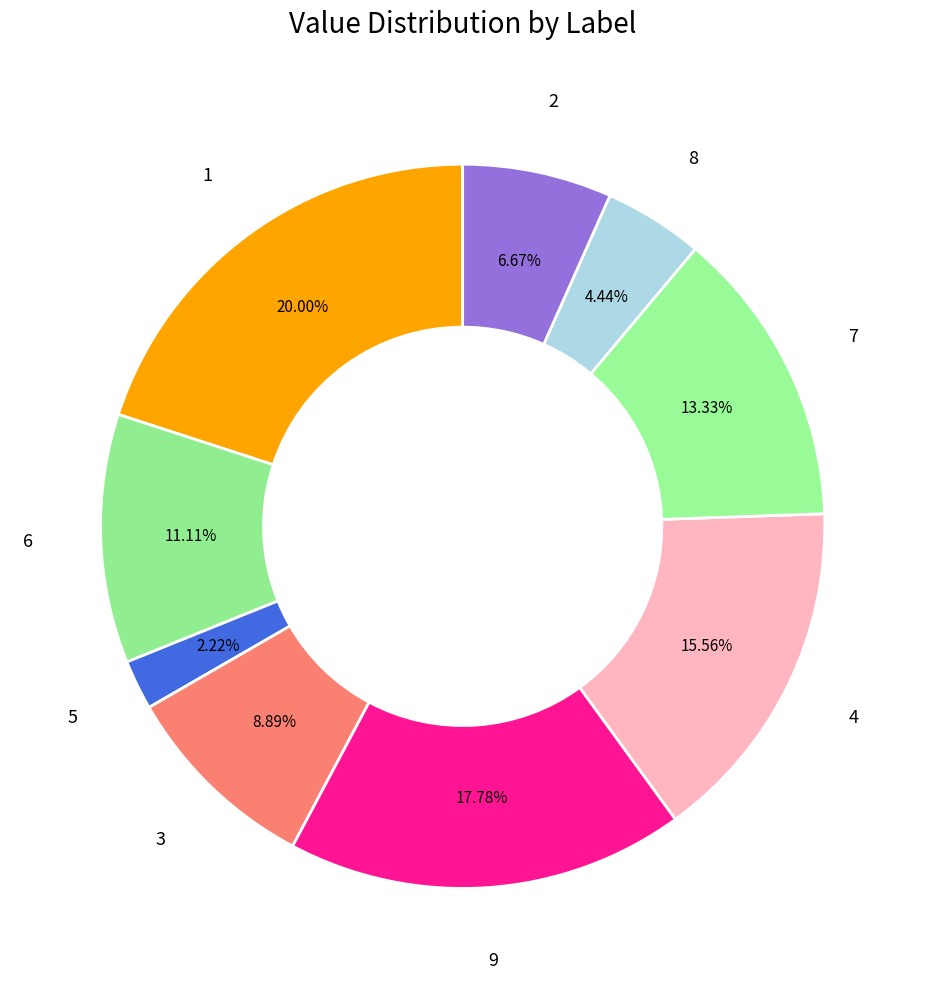

To the nearest percent, what percentage of the pie is 3?

9%